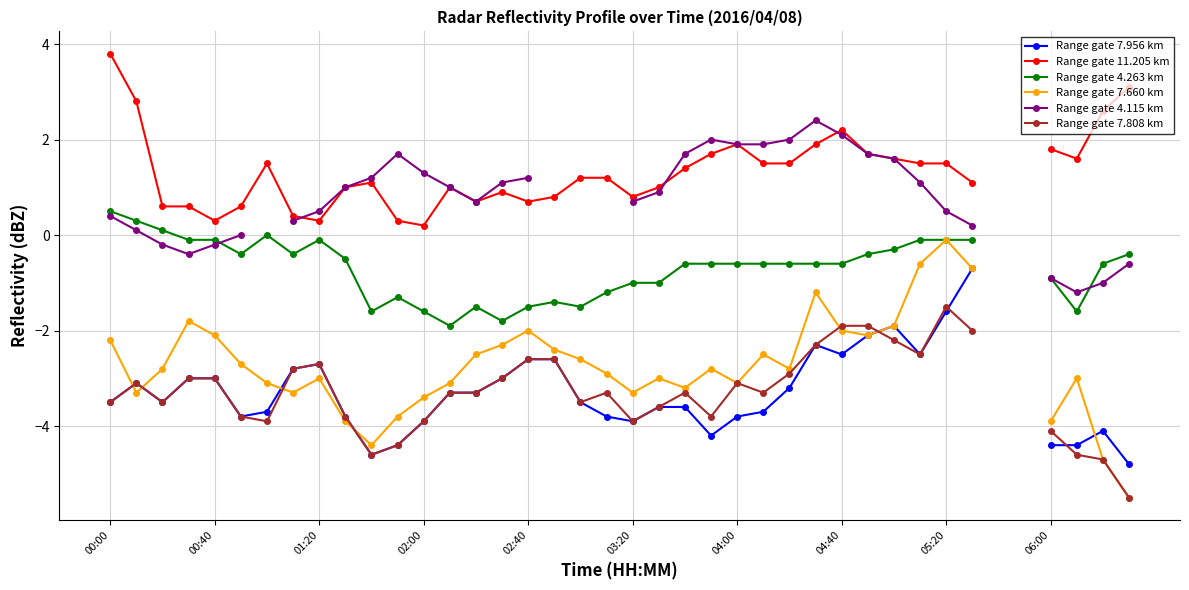

How many intersections are there between Range gate 7.808 km and Range gate 7.660 km?

6